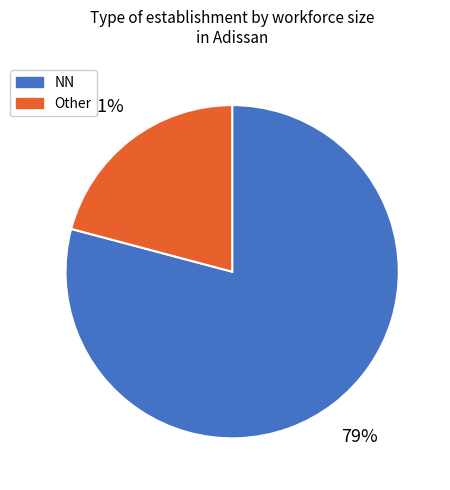

Rank the categories by value from highest to lowest.

NN, Other